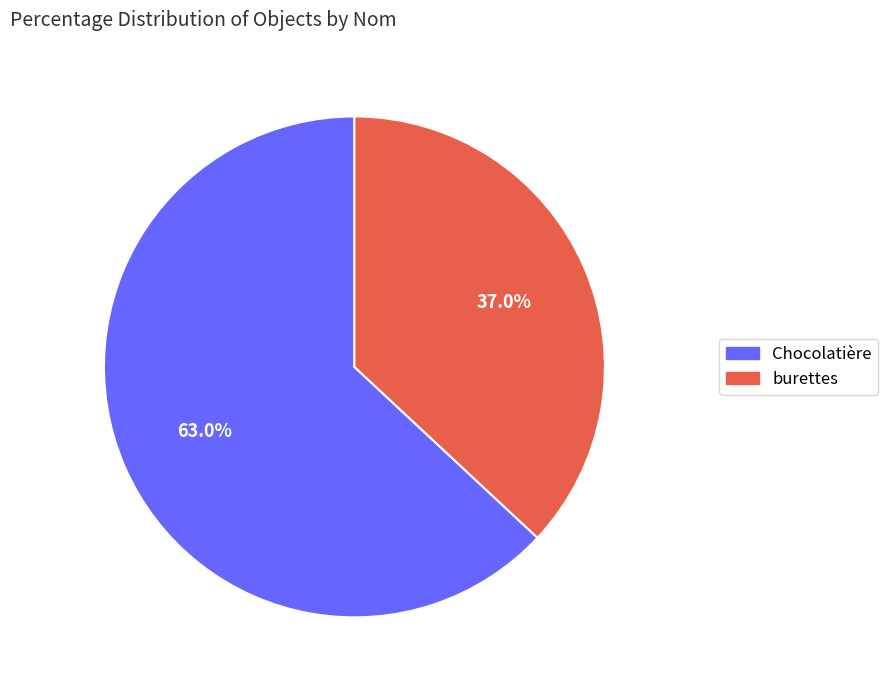

Which slice is the smallest?

burettes